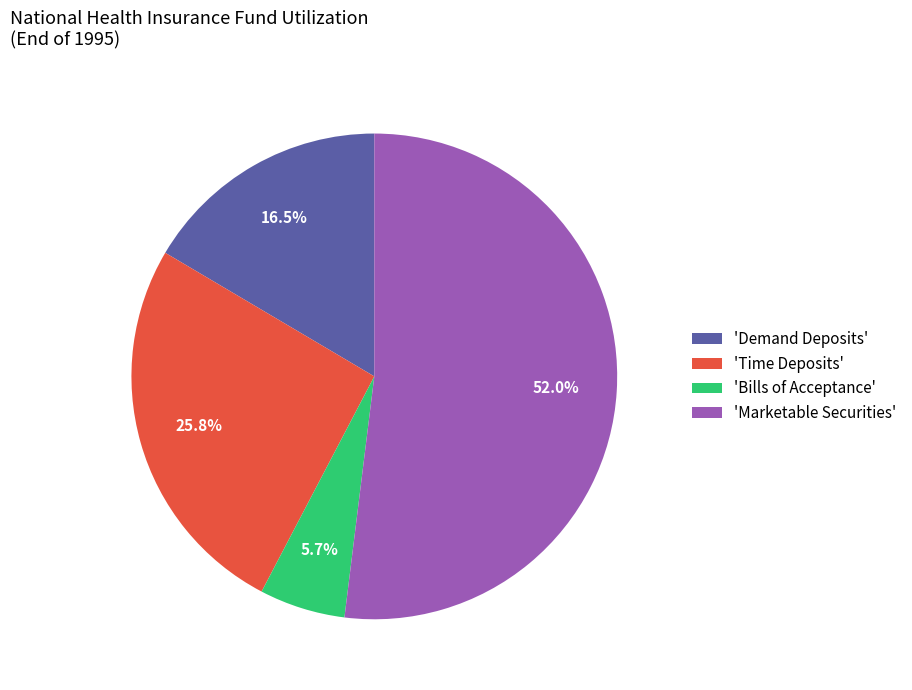

Rank the categories by value from highest to lowest.

'Marketable Securities', 'Time Deposits', 'Demand Deposits', 'Bills of Acceptance'